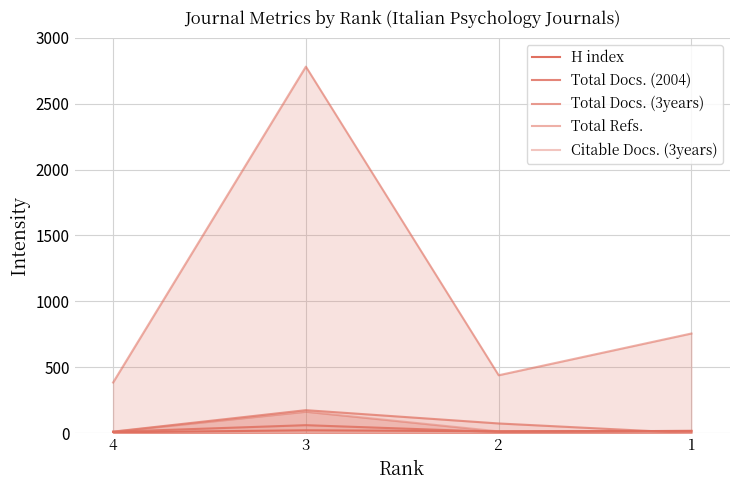

How many values in the Total Docs. (2004) series exceed 17?

1